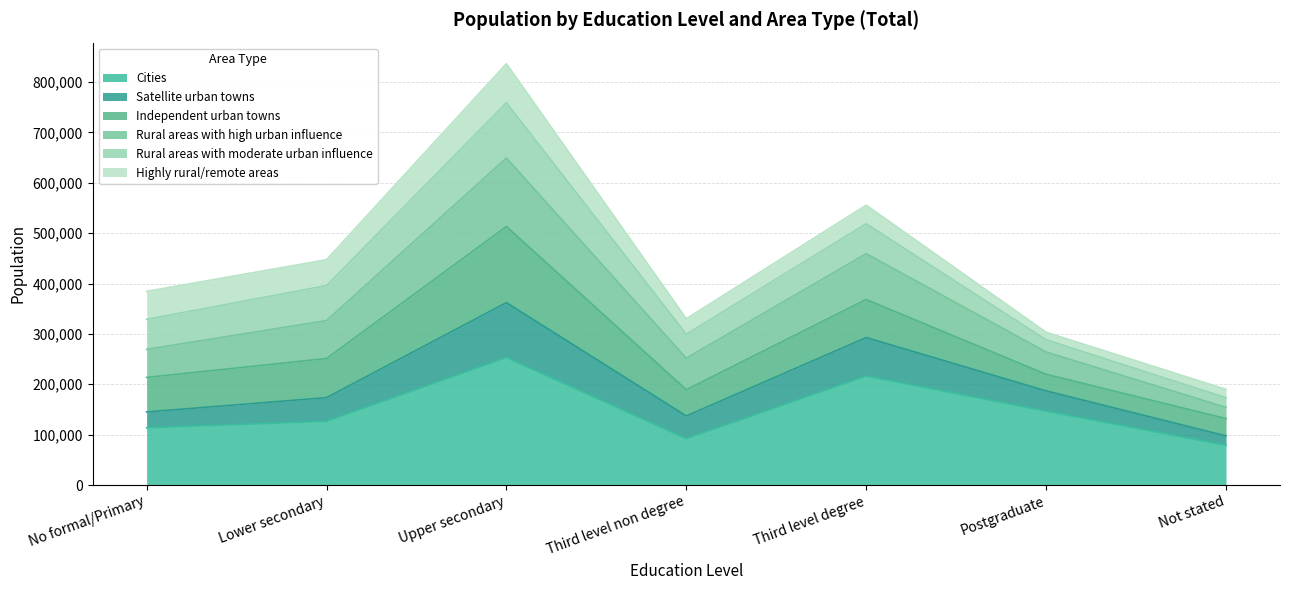

The Cities series shows 146677 at Postgraduate. True or false?

True